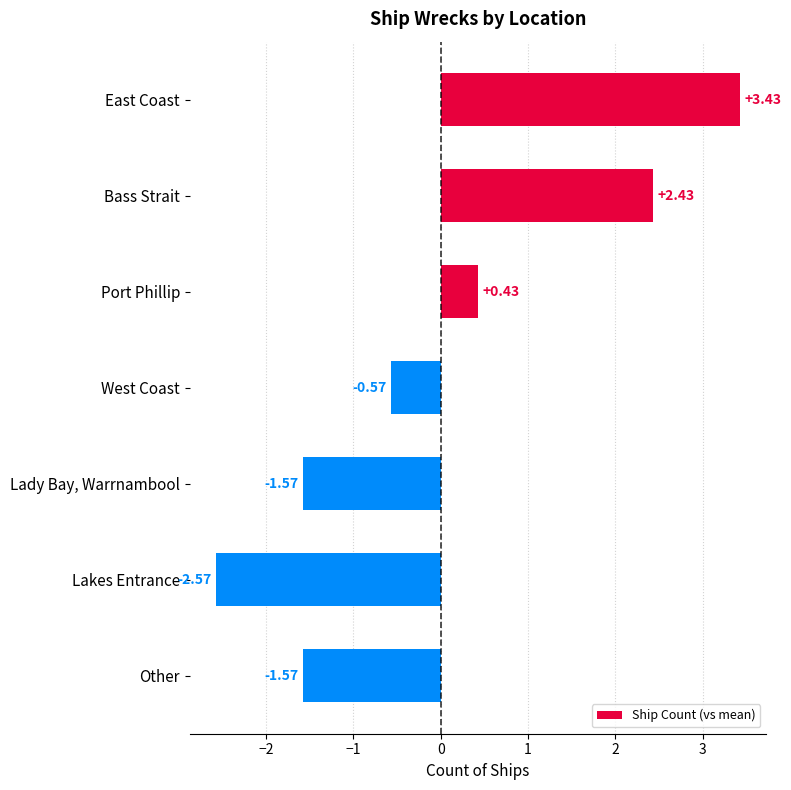

Which category has the lowest value across all series?

Lakes Entrance